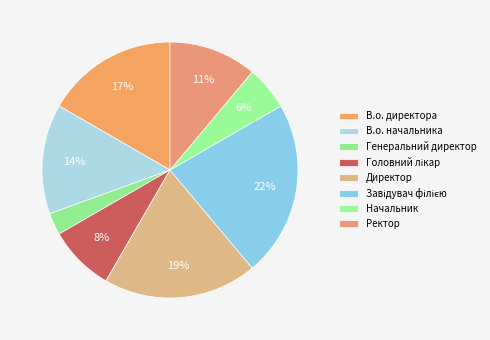

To the nearest percent, what is the difference between the largest and smallest slice percentages?

19%